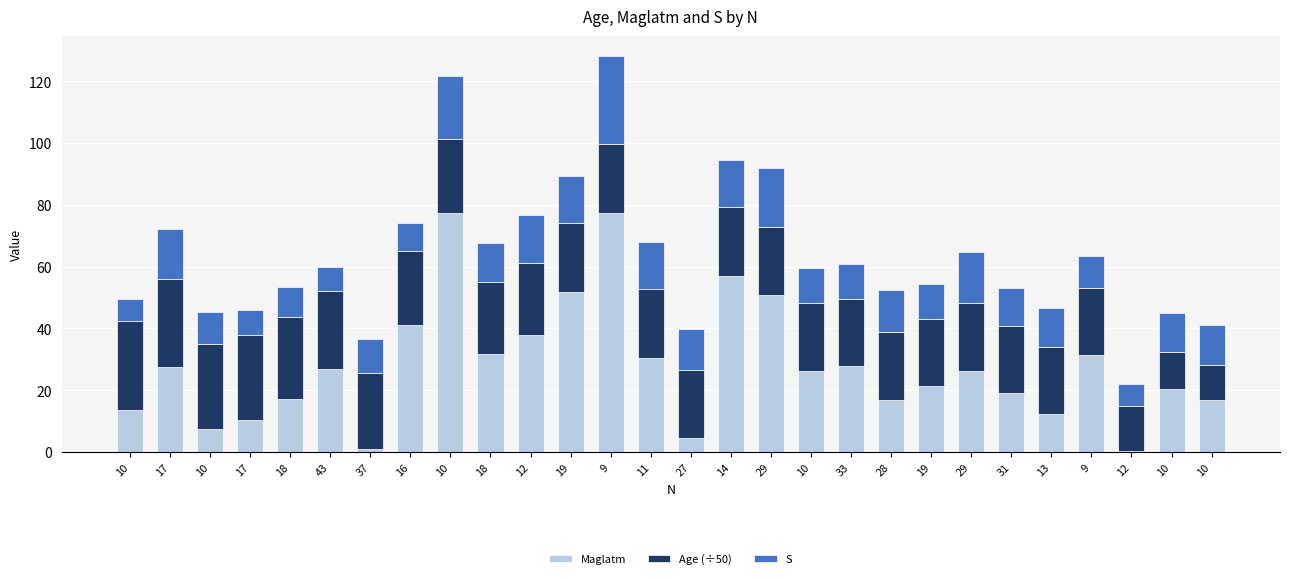

What is the label of the 13th bar from the right?

14